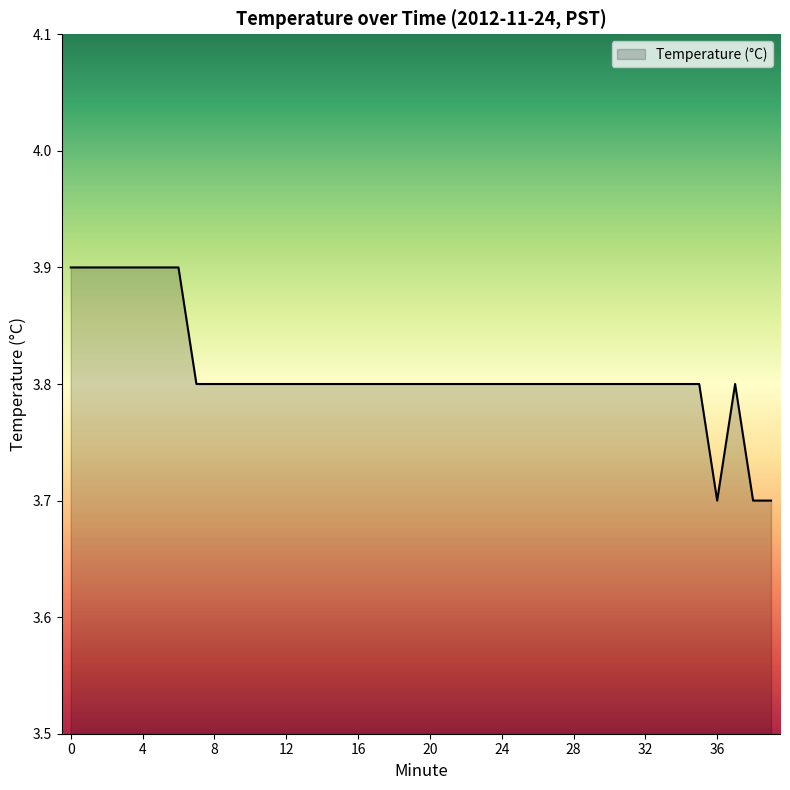

What is the sum of all values?

152.4